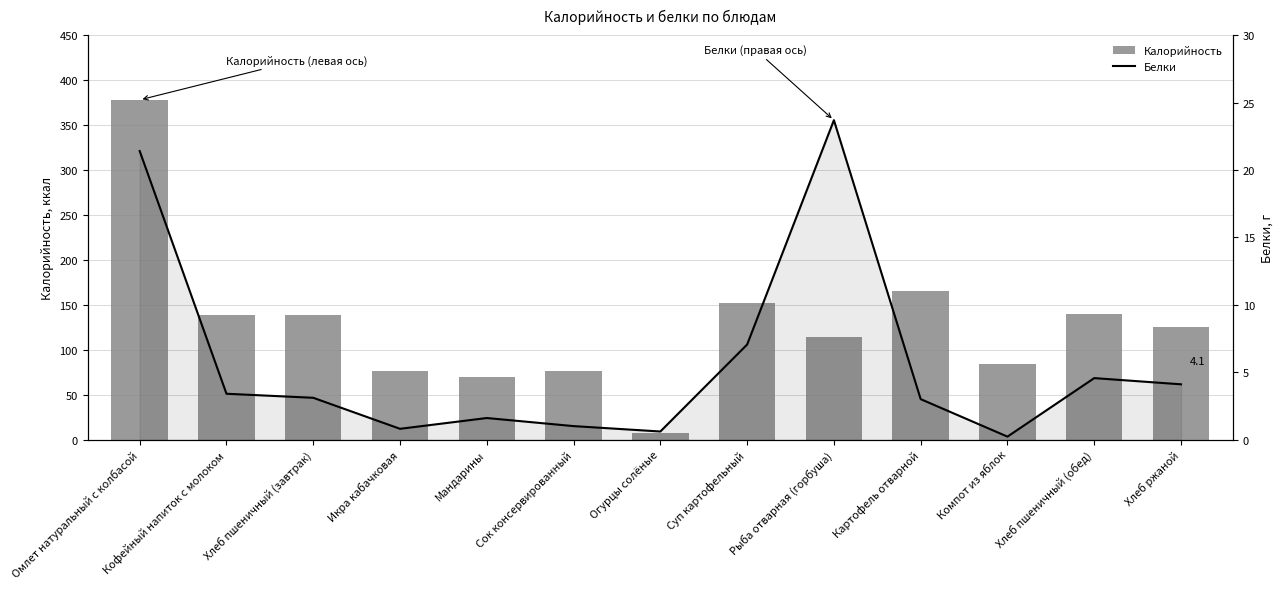

What is the label of the 7th bar from the right?

Огурцы солёные